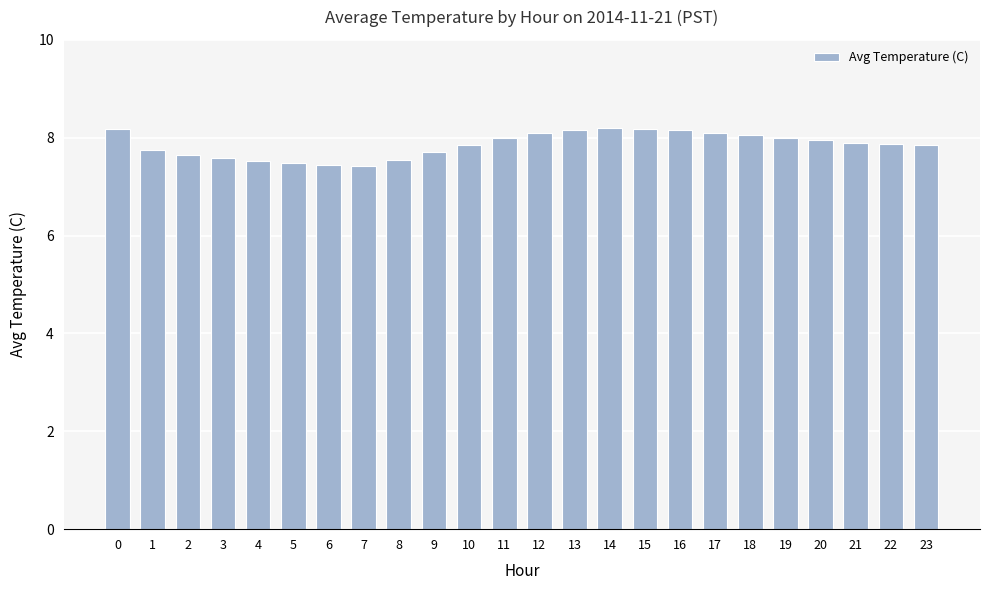

The value at 11 is 4.7. True or false?

False